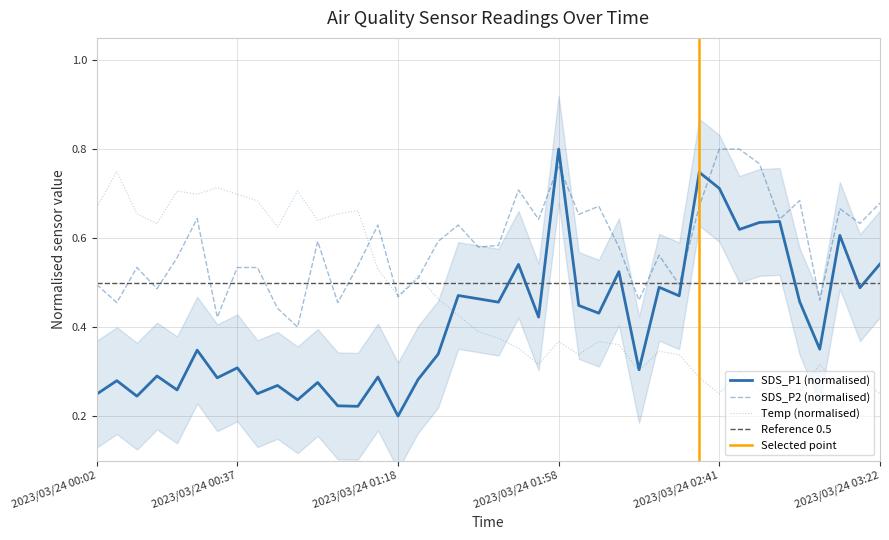

At which category is the sum across all series the highest?

2023/03/24 01:58